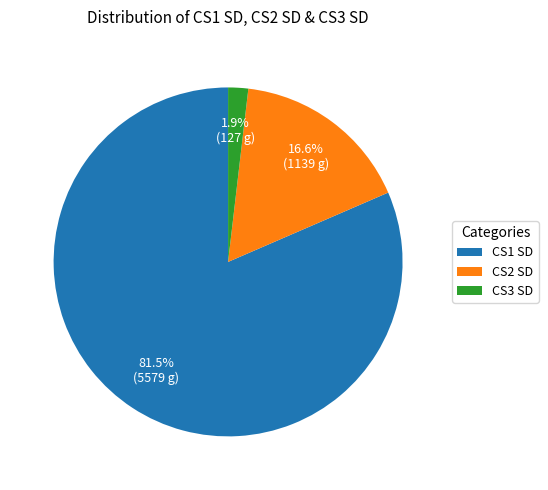

How much of the chart is everything except CS2 SD?

83.4%